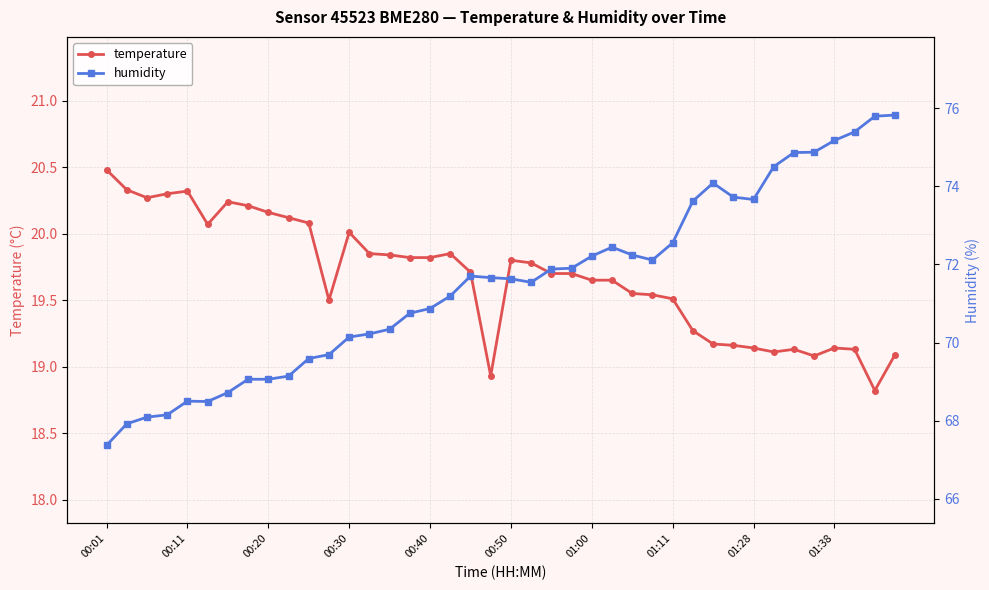

What position from the left is 33?

34